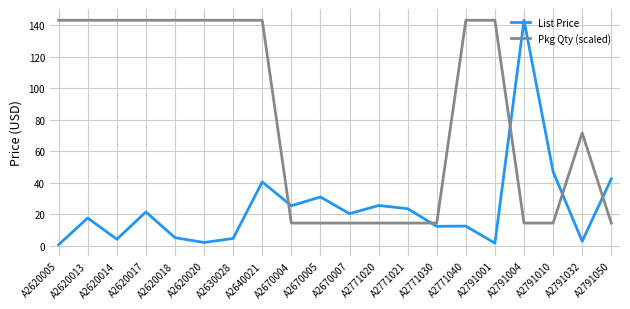

What is the maximum value shown in the chart?

143.3